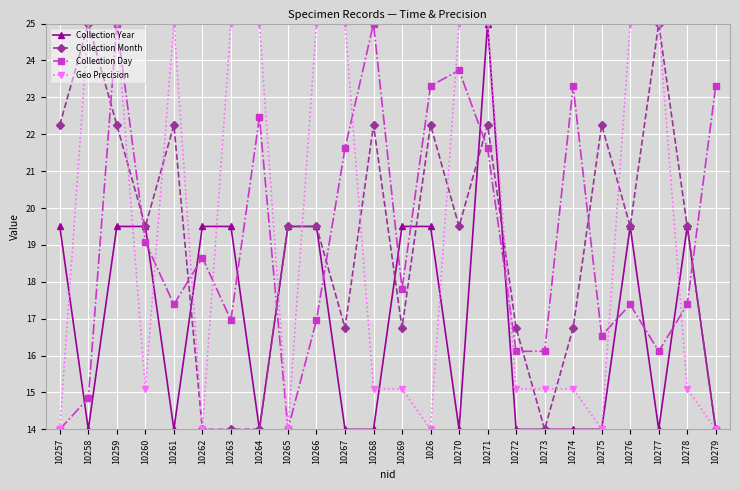

Is the value of Collection Year at 10272 greater than the value of Geo Precision at 10258?

No